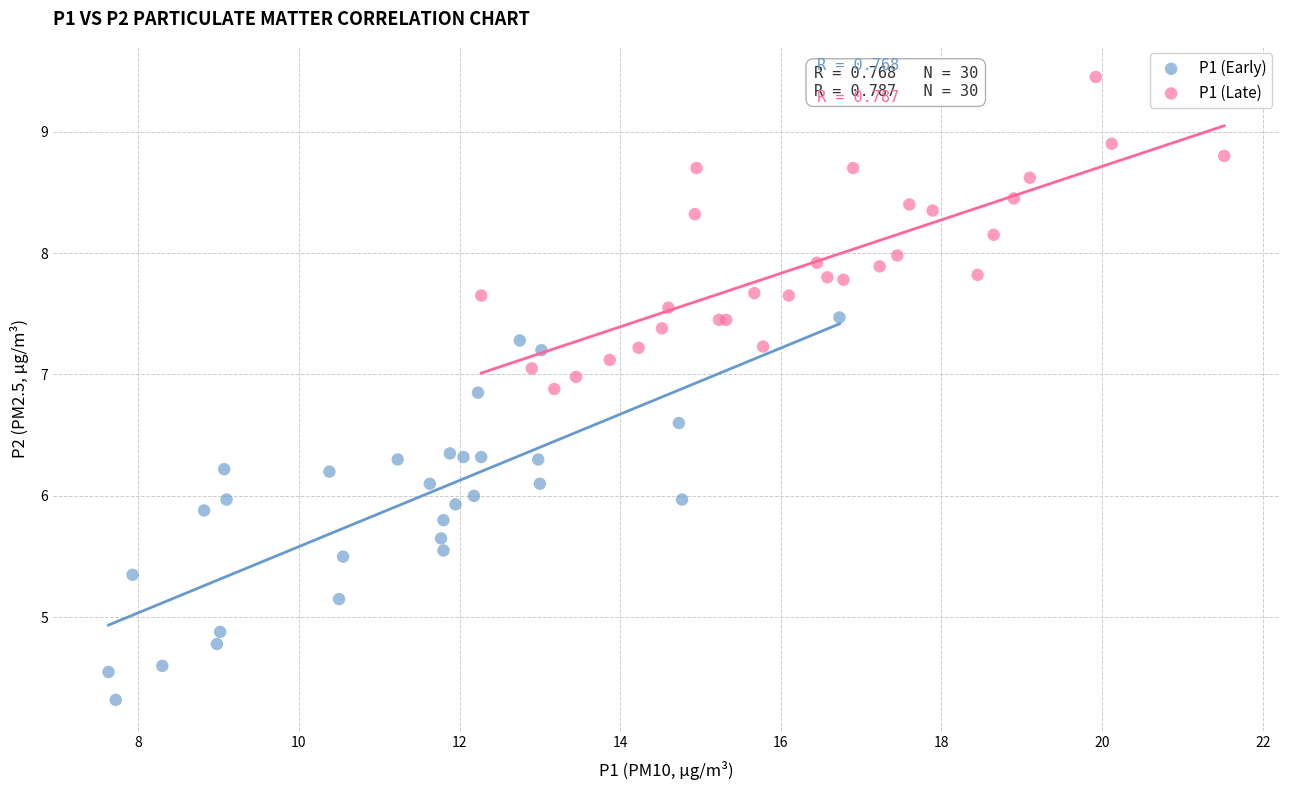

Which series contains the highest Y value?

P1 (Late)